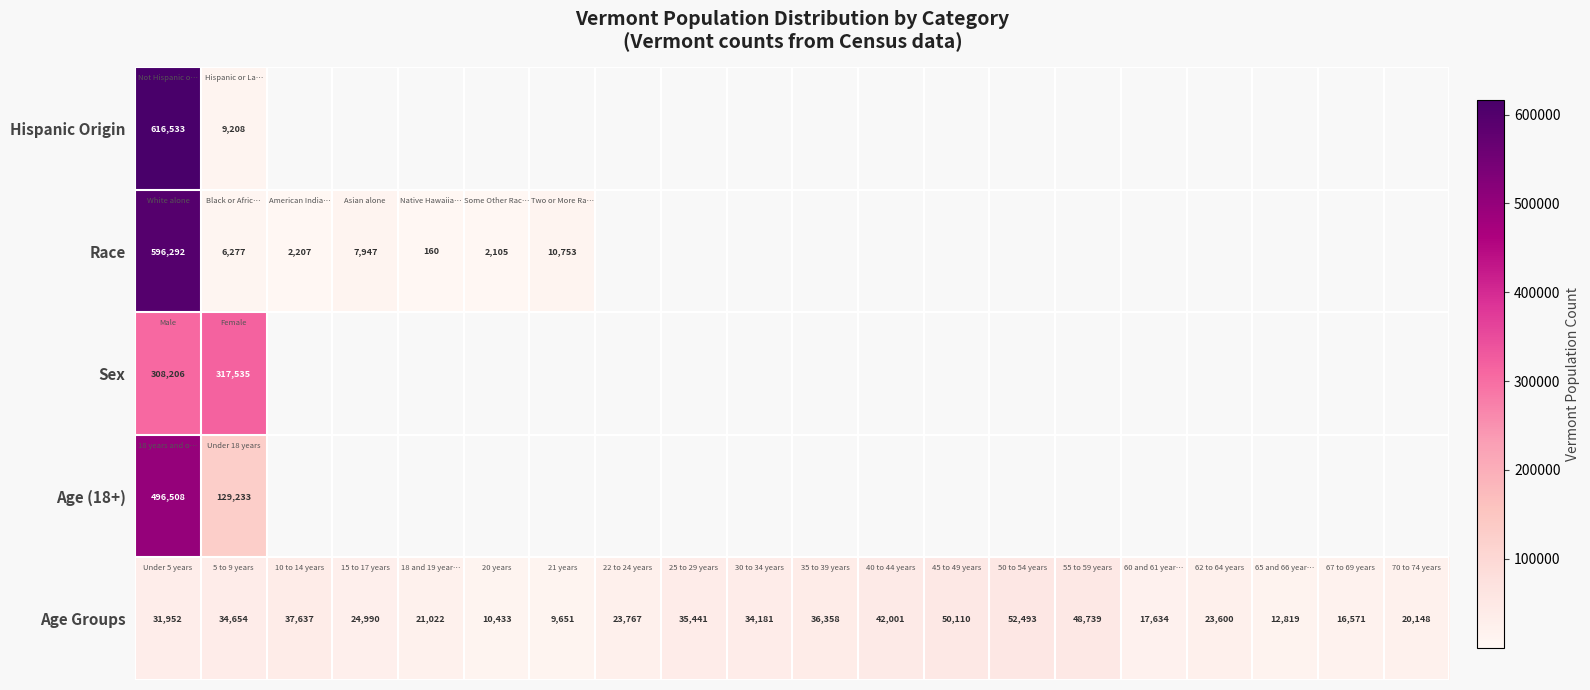

What is the difference between the maximum and minimum values in the Age Groups series?

42842